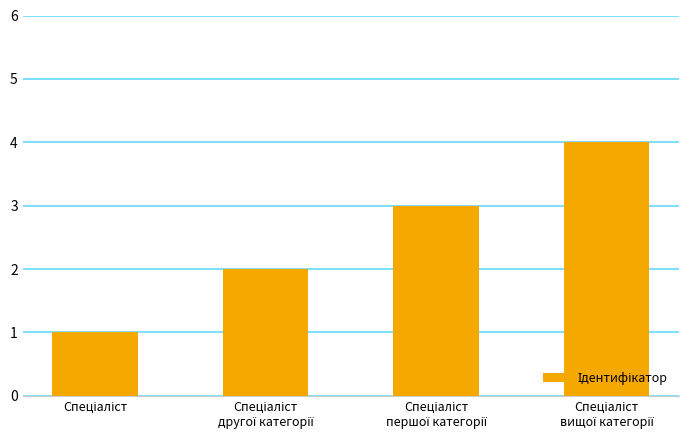

What is the sum of all values?

10